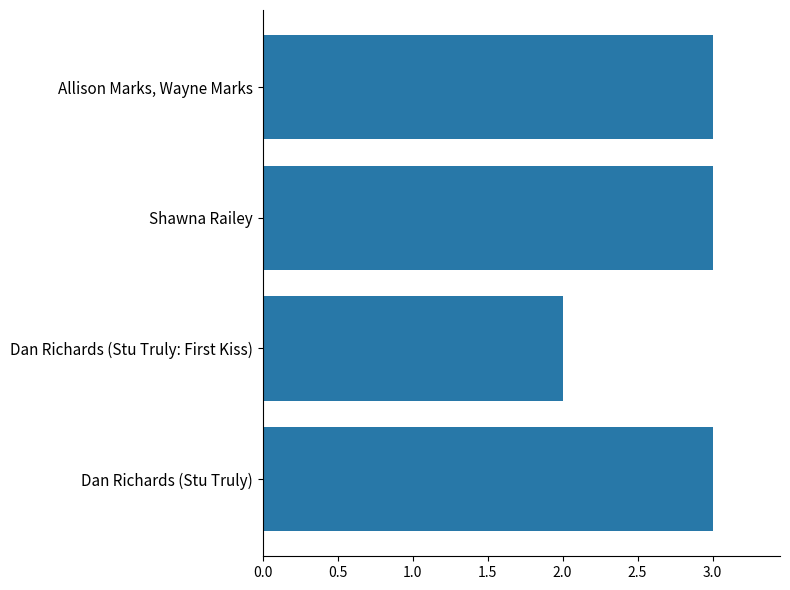

What is the value of the 1st bar from the top?

3